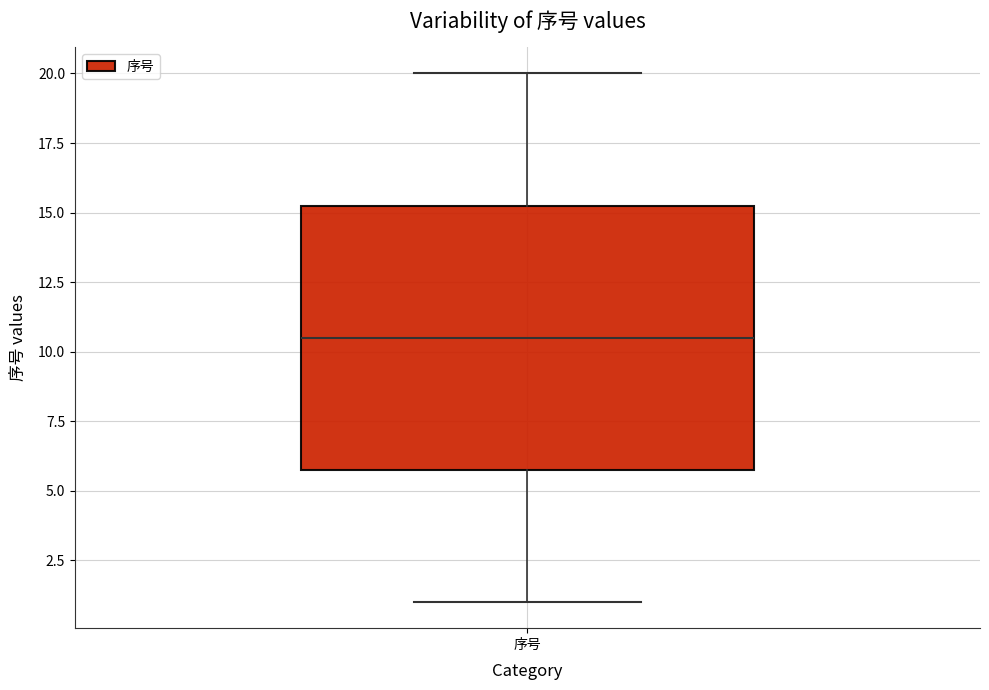

Where does the upper whisker of the box for 序号 end on the y-axis? The values are not printed on the chart, so give them approximately, as read against the axis.

20.0